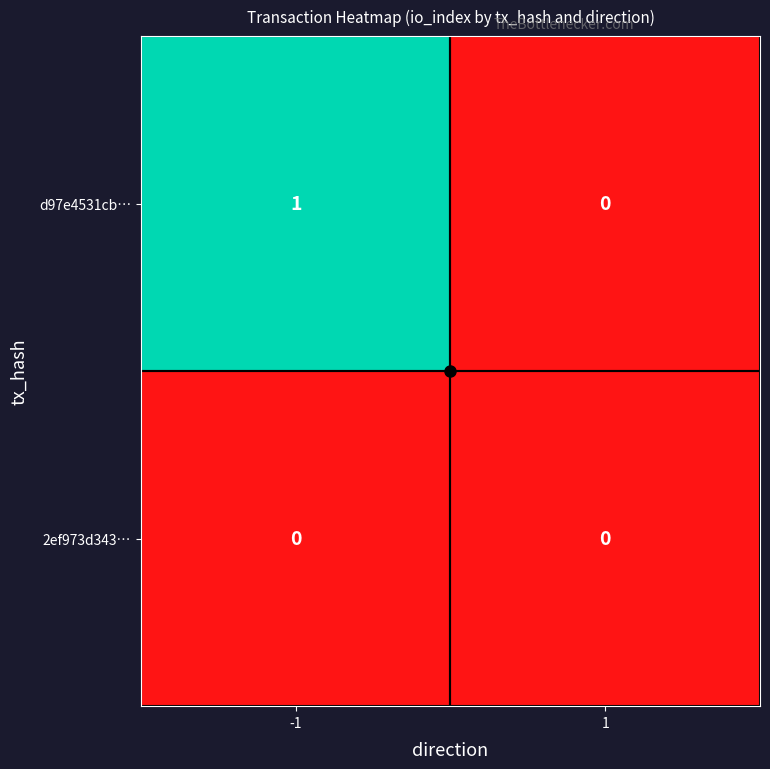

Rank the series by their average value, from lowest to highest.

2ef973d343…, d97e4531cb…